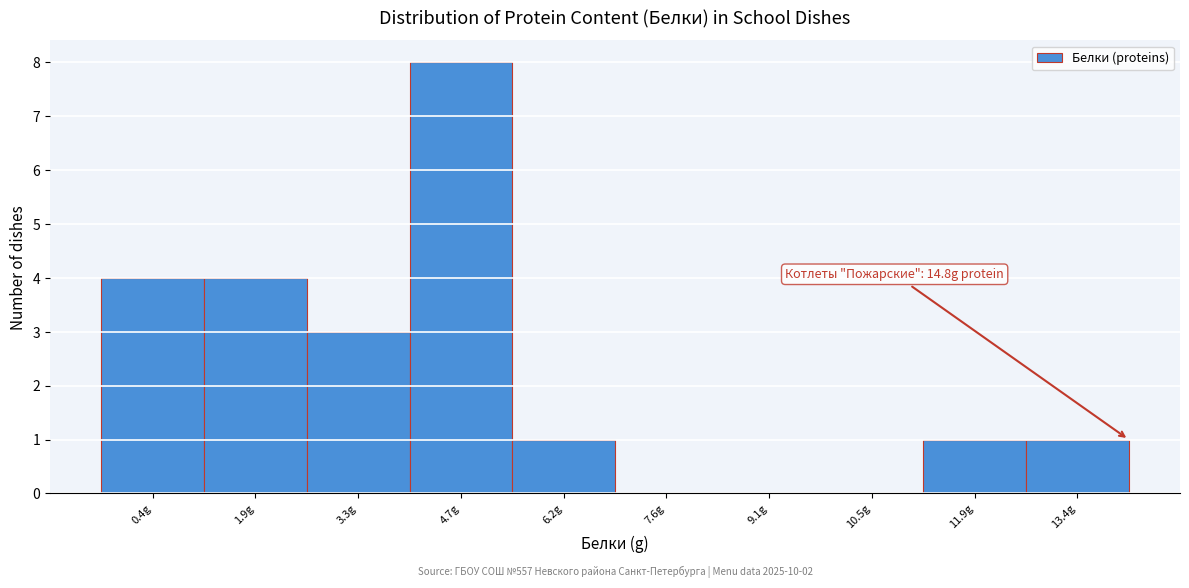

Reading left to right, extract all data points from this chart.

0.4g=4	1.9g=4	3.3g=3	4.7g=8	6.2g=1	7.6g=0	9.1g=0	10.5g=0	11.9g=1	13.4g=1